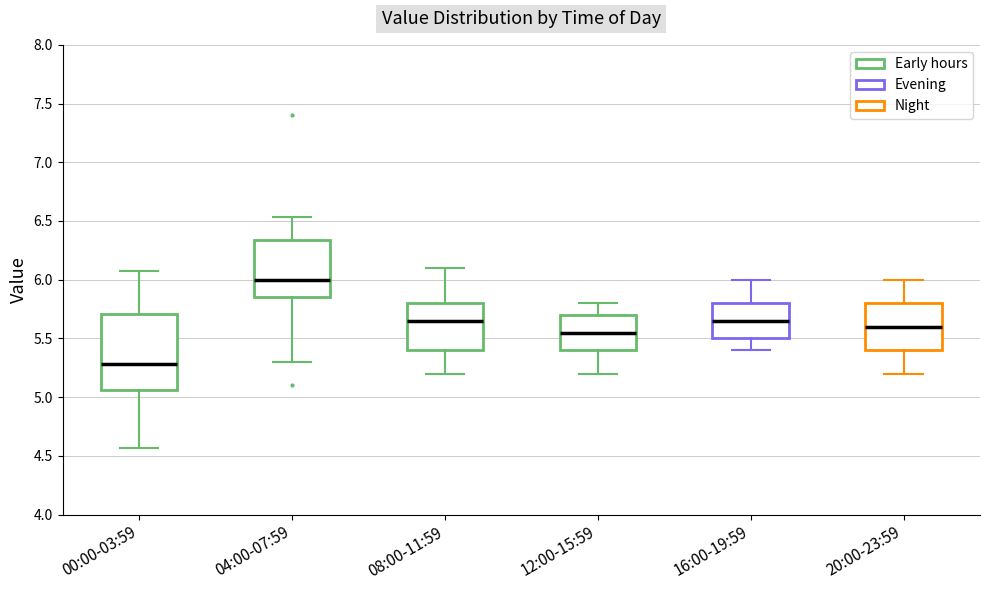

Reading left to right, transcribe this box plot: for each box, give where its median line is, the range the box spans, and where its two whiskers end, as read against the y-axis. The values are not printed on the chart, so give them approximately, as read against the axis.

00:00-03:59: median 5.30, box 5.05 to 5.70, whiskers 4.55 to 6.05
04:00-07:59: median 6.00, box 5.85 to 6.35, whiskers 5.30 to 6.55
08:00-11:59: median 5.65, box 5.40 to 5.80, whiskers 5.20 to 6.10
12:00-15:59: median 5.55, box 5.40 to 5.70, whiskers 5.20 to 5.80
16:00-19:59: median 5.65, box 5.50 to 5.80, whiskers 5.40 to 6.00
20:00-23:59: median 5.60, box 5.40 to 5.80, whiskers 5.20 to 6.00